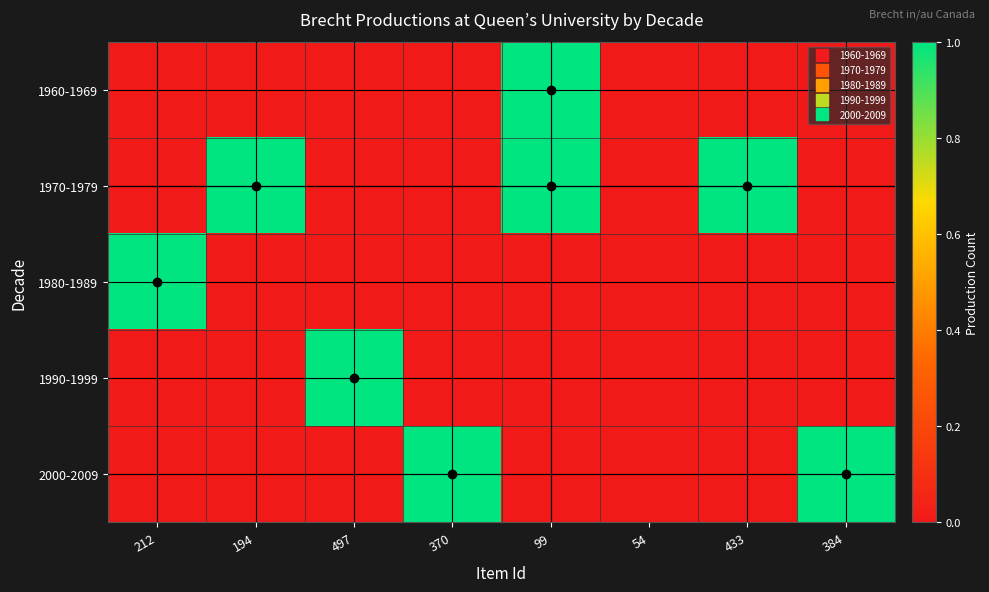

Which has a higher value, 370 or 212?

370